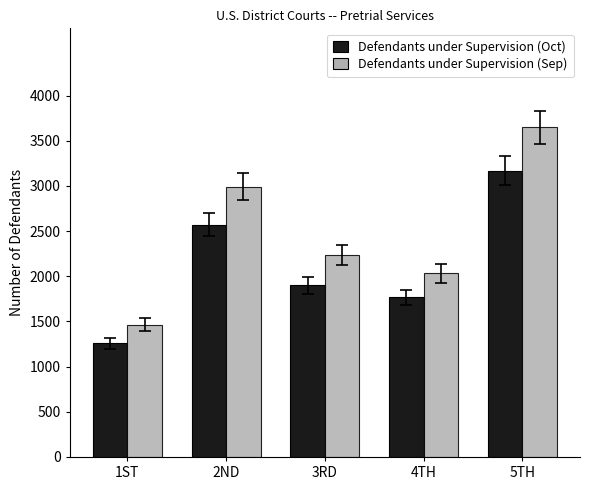

What is the difference between the second highest and second lowest values in the Defendants under Supervision (Oct) series?

804